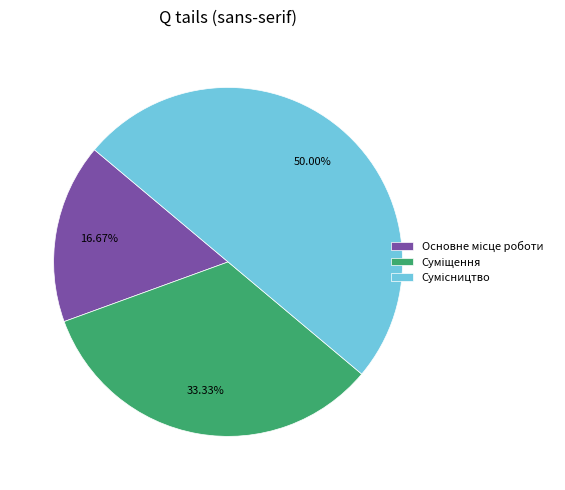

To the nearest percent, what is the difference between the largest and smallest slice percentages?

33%